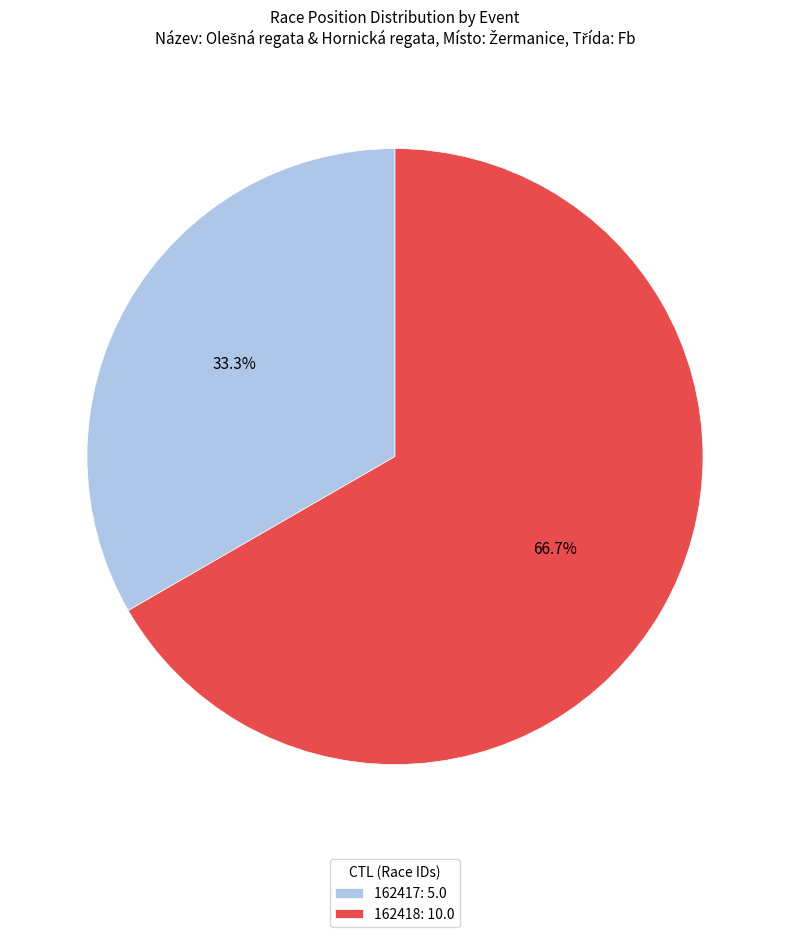

How many slices are in this pie chart?

2